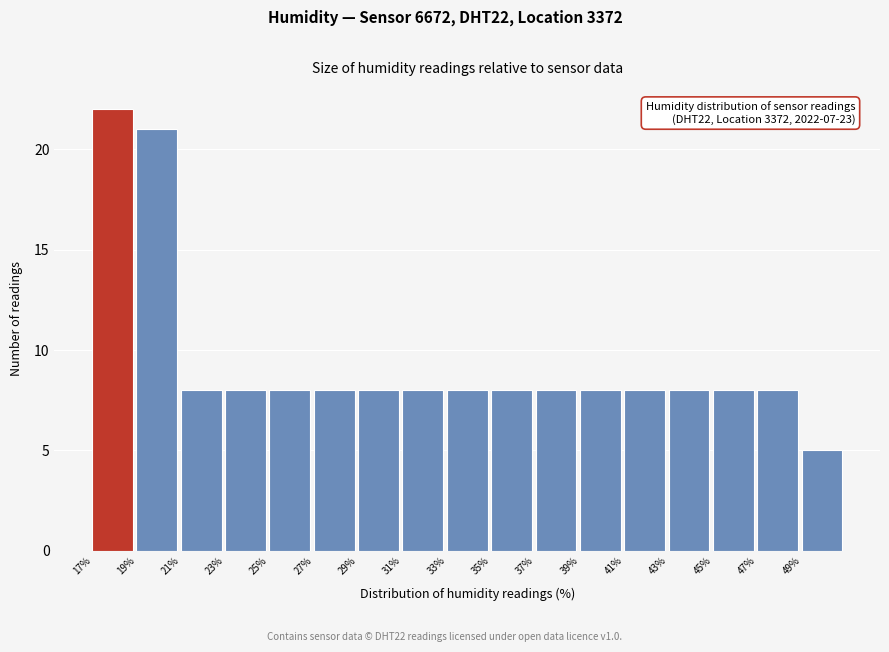

Over which range of the x-axis is the bar tallest?

17 to 19